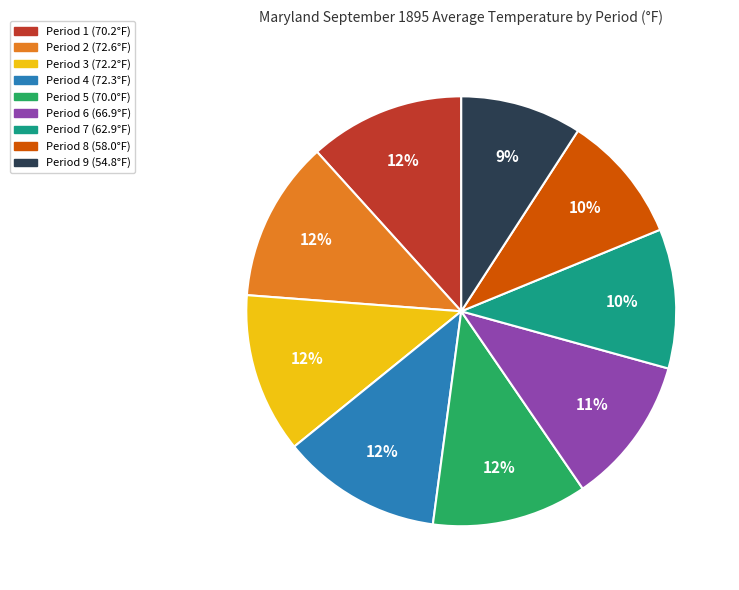

Which category has the smallest portion of the pie?

Period 9